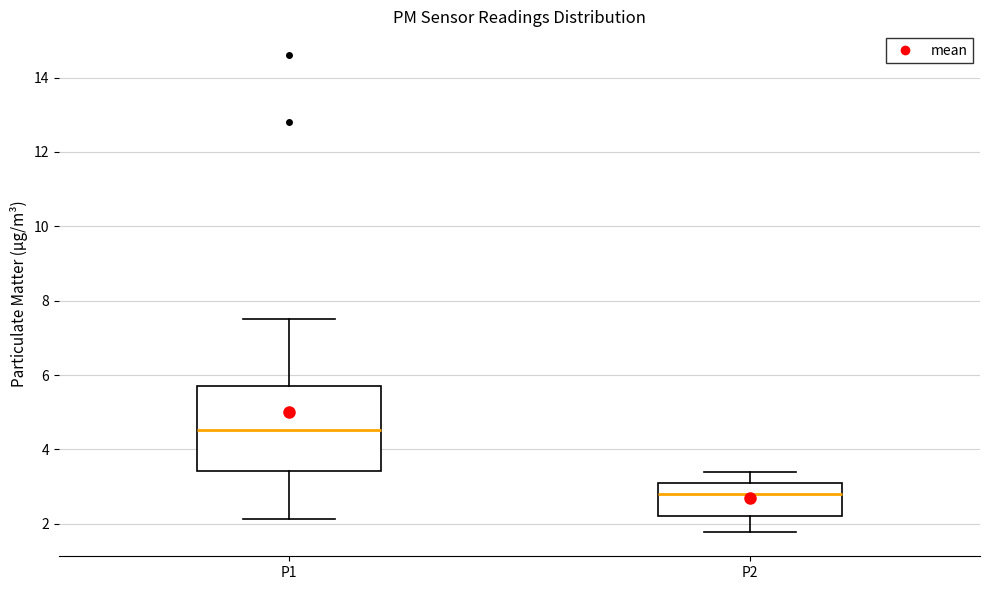

Reading left to right, read every box against the y-axis: the position of its median line, the range the box covers, and the ends of its whiskers. The values are not printed on the chart, so give them approximately, as read against the axis.

P1: median 4.6, box 3.4 to 5.8, whiskers 2.2 to 7.6
P2: median 2.8, box 2.2 to 3.2, whiskers 1.8 to 3.4